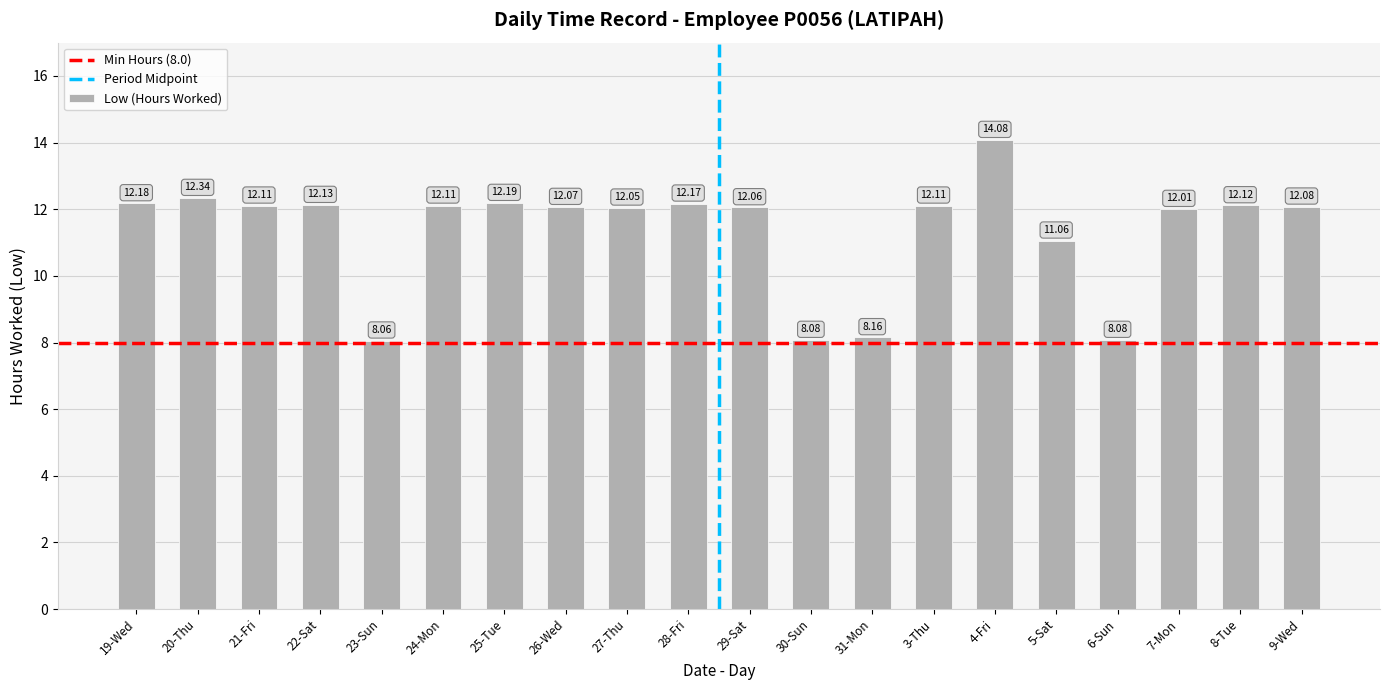

Reading right to left, extract all data points from this chart.

12.1	12.1	12.0	8.1	11.1	14.1	12.1	8.2	8.1	12.1	12.2	12.1	12.1	12.2	12.1	8.1	12.1	12.1	12.3	12.2